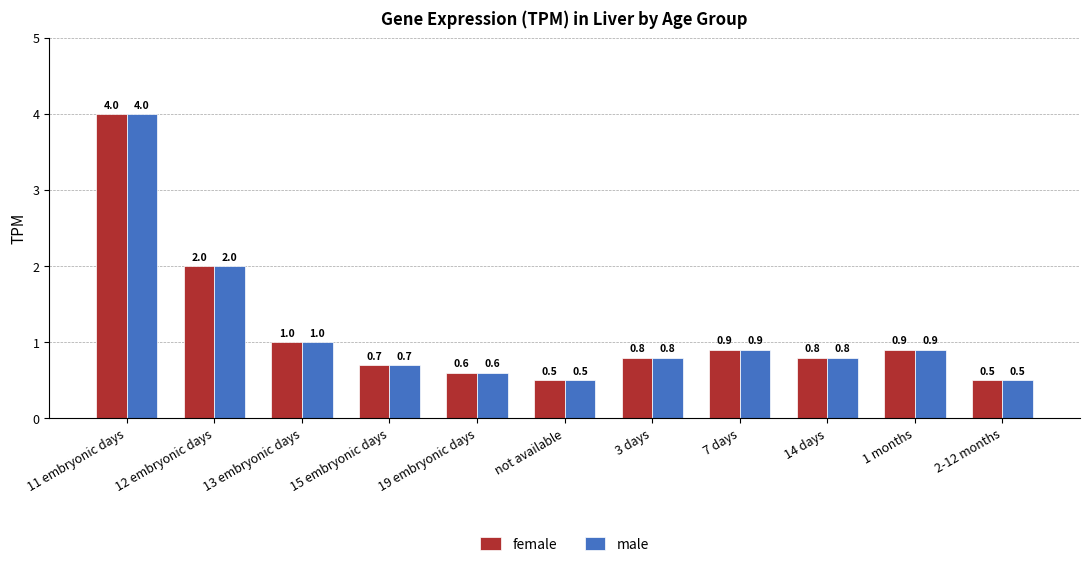

Reading right to left, transcribe all the data shown in this chart.

female: 0.5	0.9	0.8	0.9	0.8	0.5	0.6	0.7	1.0	2.0	4.0
male: 0.5	0.9	0.8	0.9	0.8	0.5	0.6	0.7	1.0	2.0	4.0